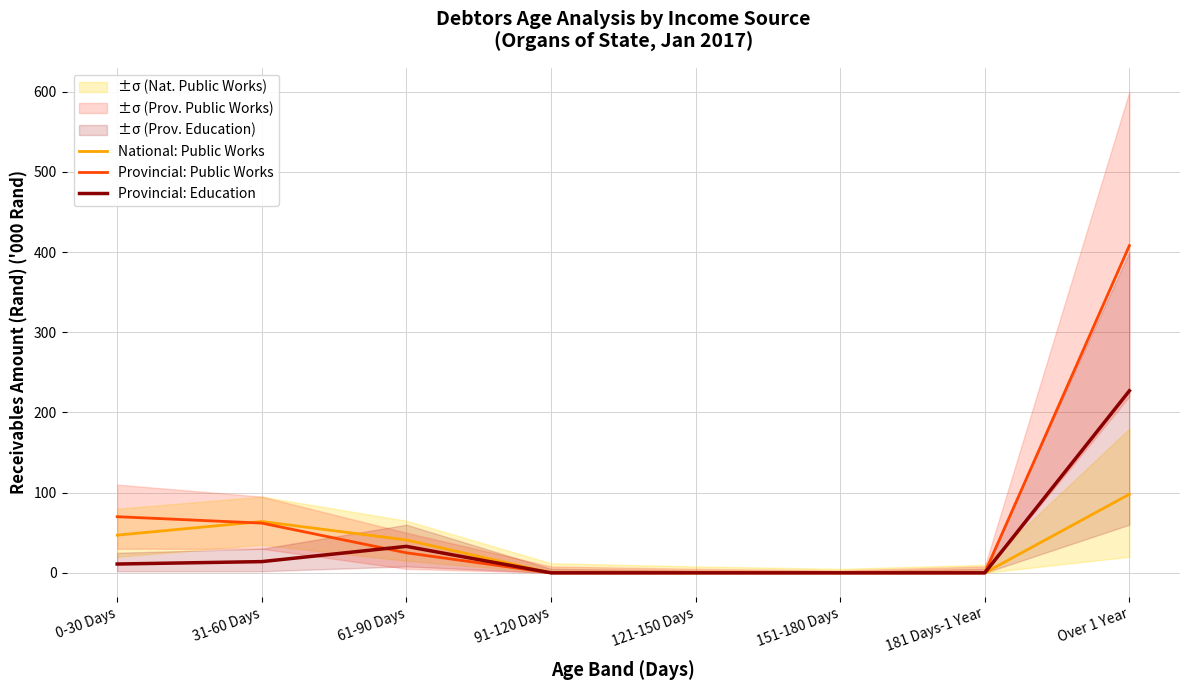

At which category does the chart reach its minimum across all series?

91-120 Days